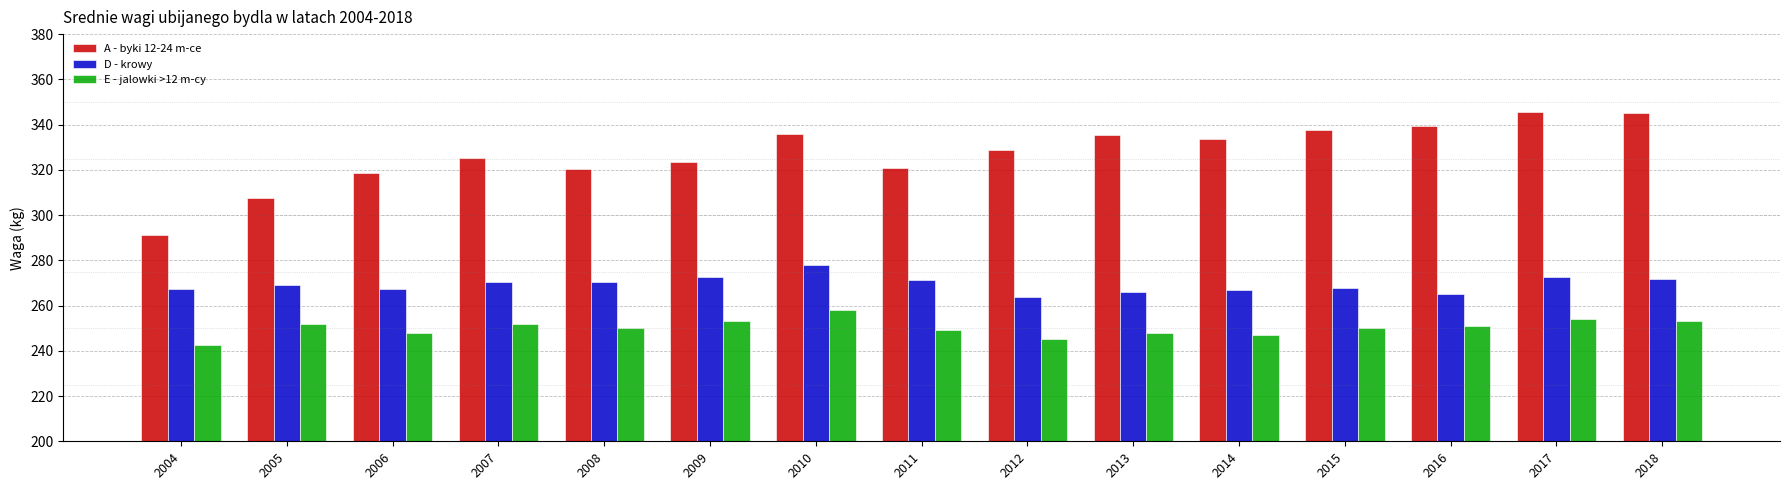

Is the value of A - byki 12-24 m-ce at 2013 greater than the value of D - krowy at 2018?

Yes